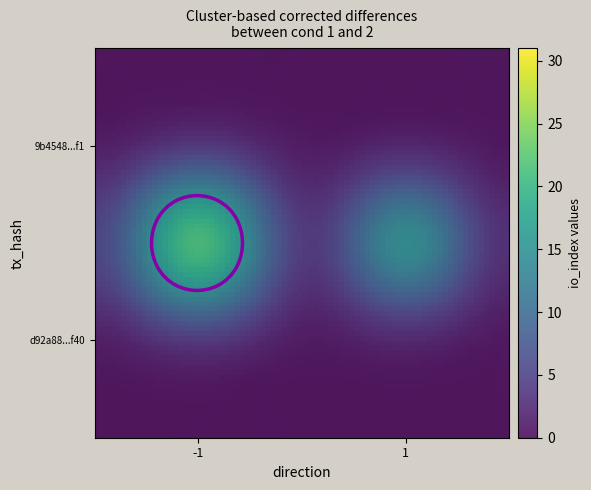

Between -1 and 1, which series saw the biggest shift?

d92a88407ae98e5f34cf0347d57ea90b5318f40